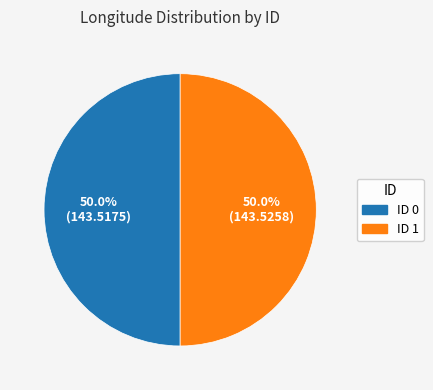

Count the number of slices in the pie.

2